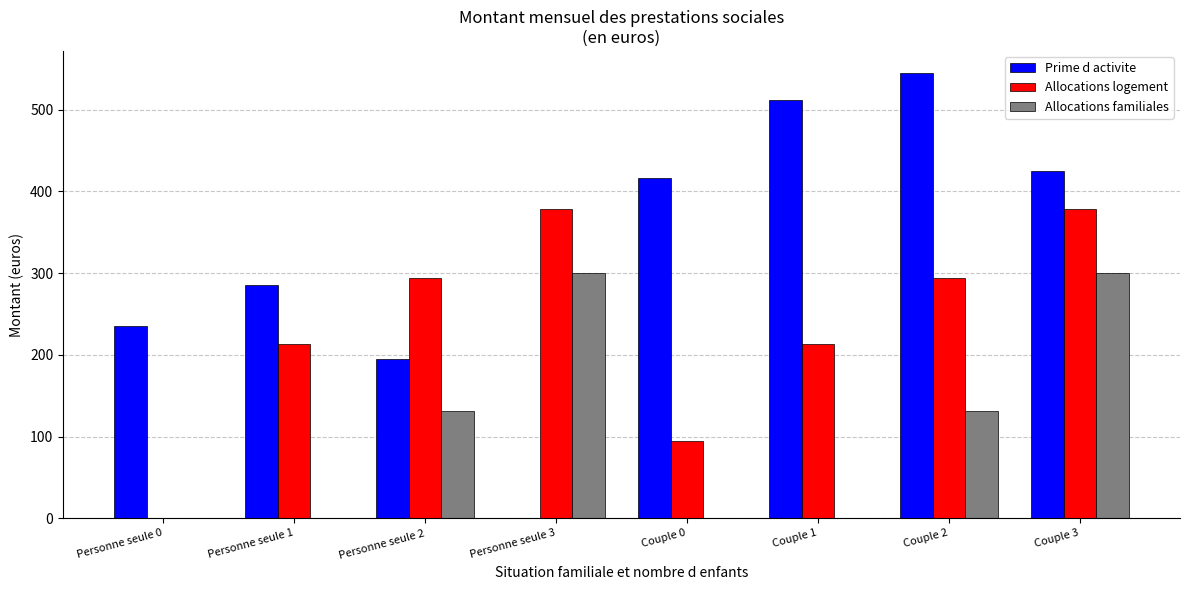

What are all the series names shown in the legend?

Prime d activite, Allocations logement, Allocations familiales